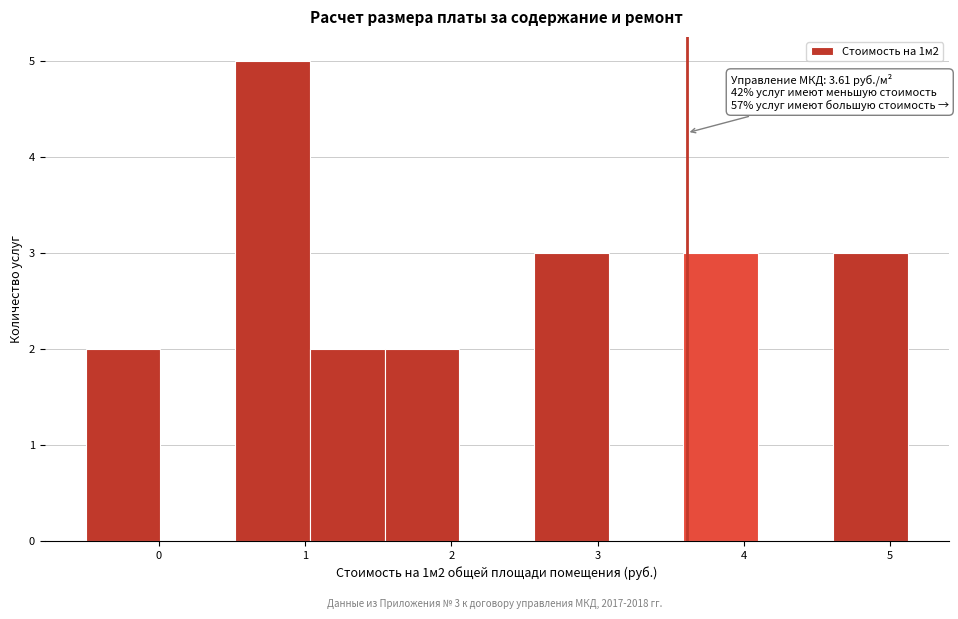

Over which range of the x-axis is the bar tallest?

0.5 to 1.0